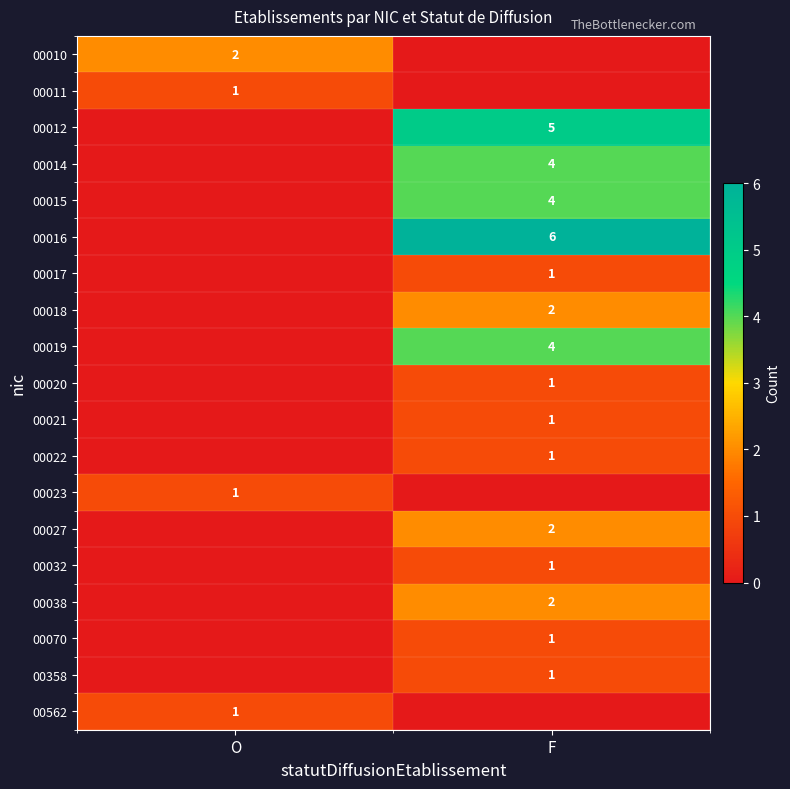

The value of 00070 at F is 1. True or false?

True